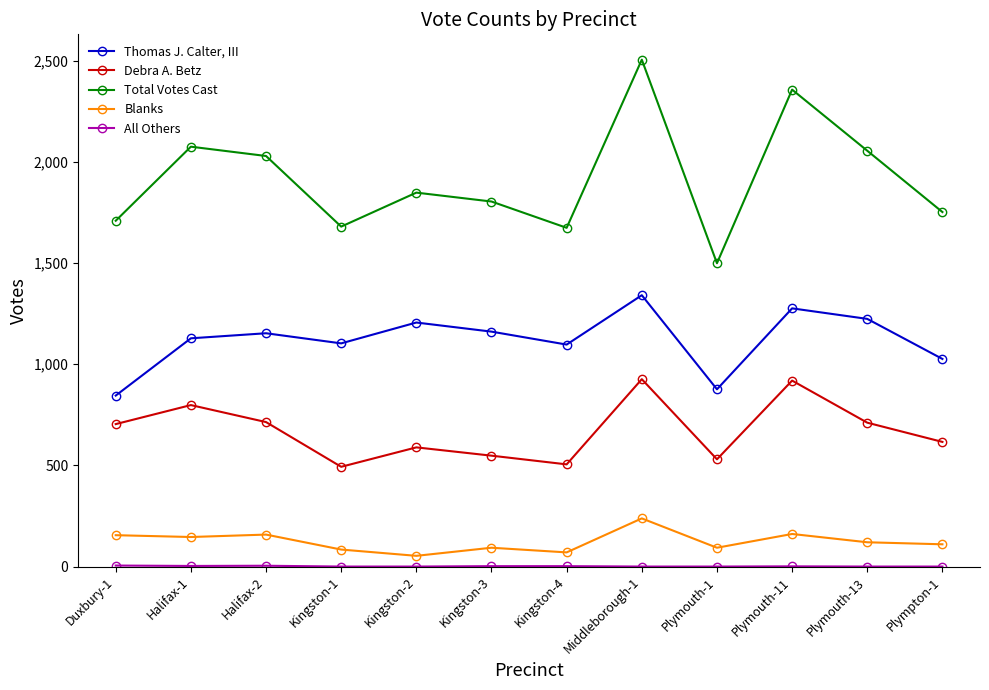

Count the number of categories in the chart.

12